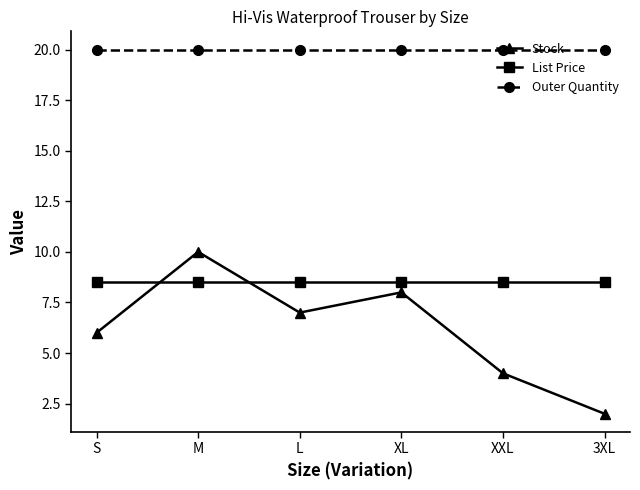

The value of Outer Quantity at XL is 20.0. True or false?

True